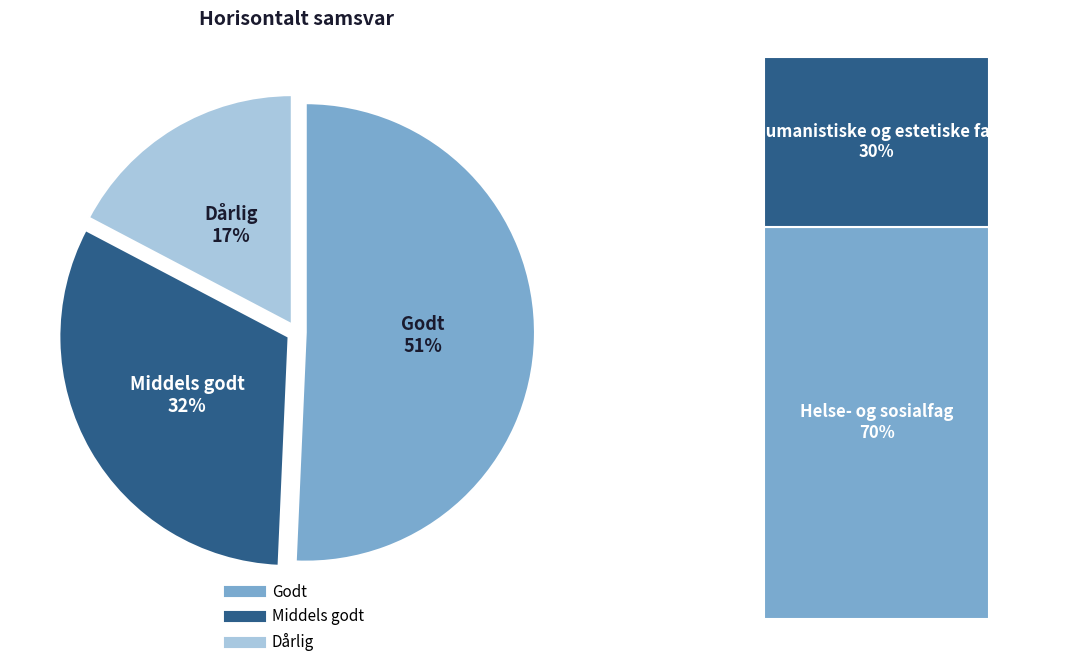

What is the largest slice in the pie chart?

Godt